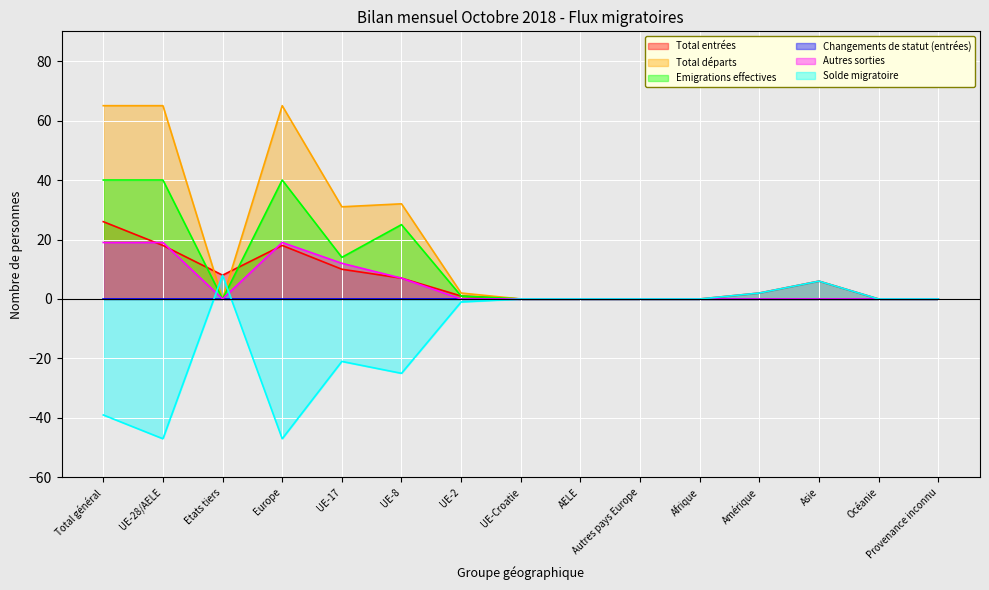

Count the number of data series in this chart.

6